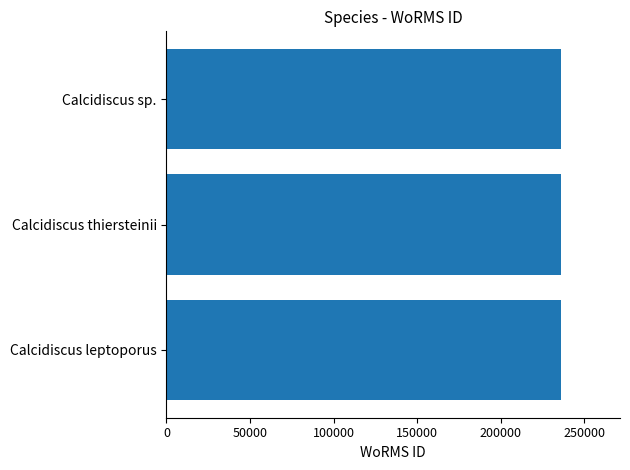

Approximately how many times larger is the value at Calcidiscus thiersteinii compared to Calcidiscus leptoporus?

1.0